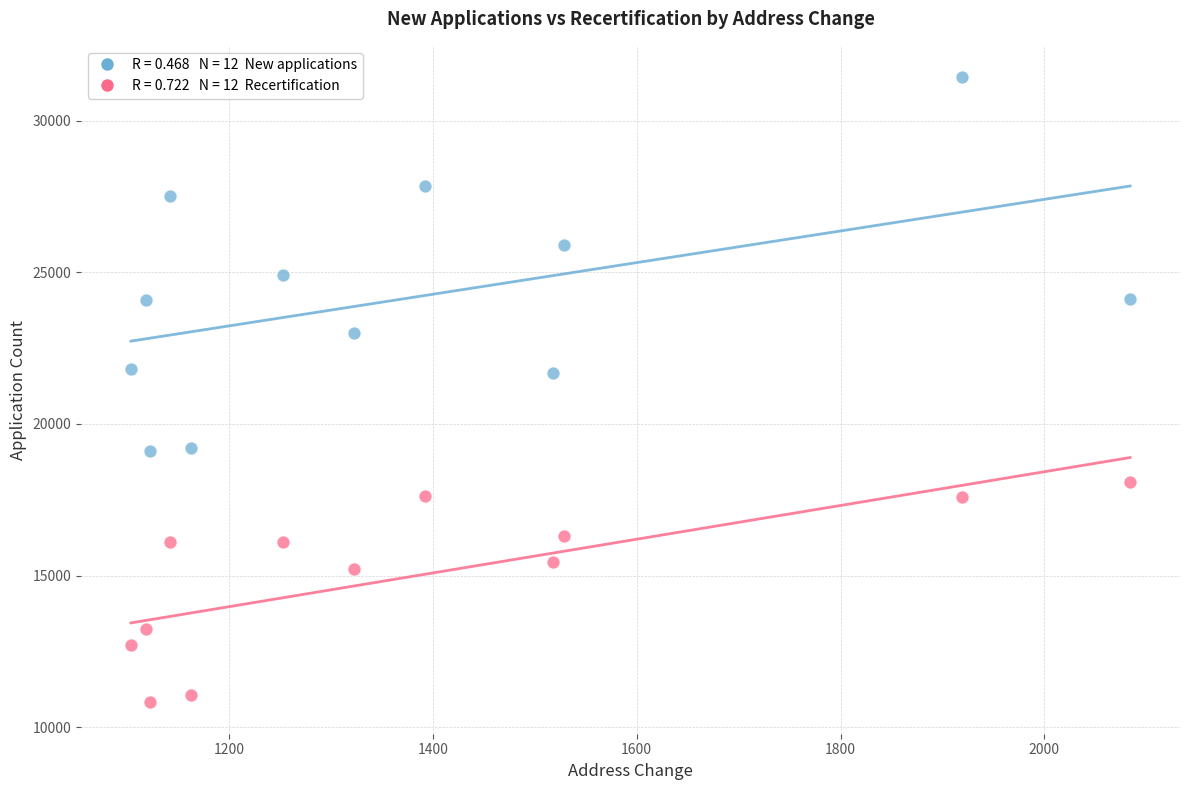

Across all data points, what is the range of X values (max minus min)?

980